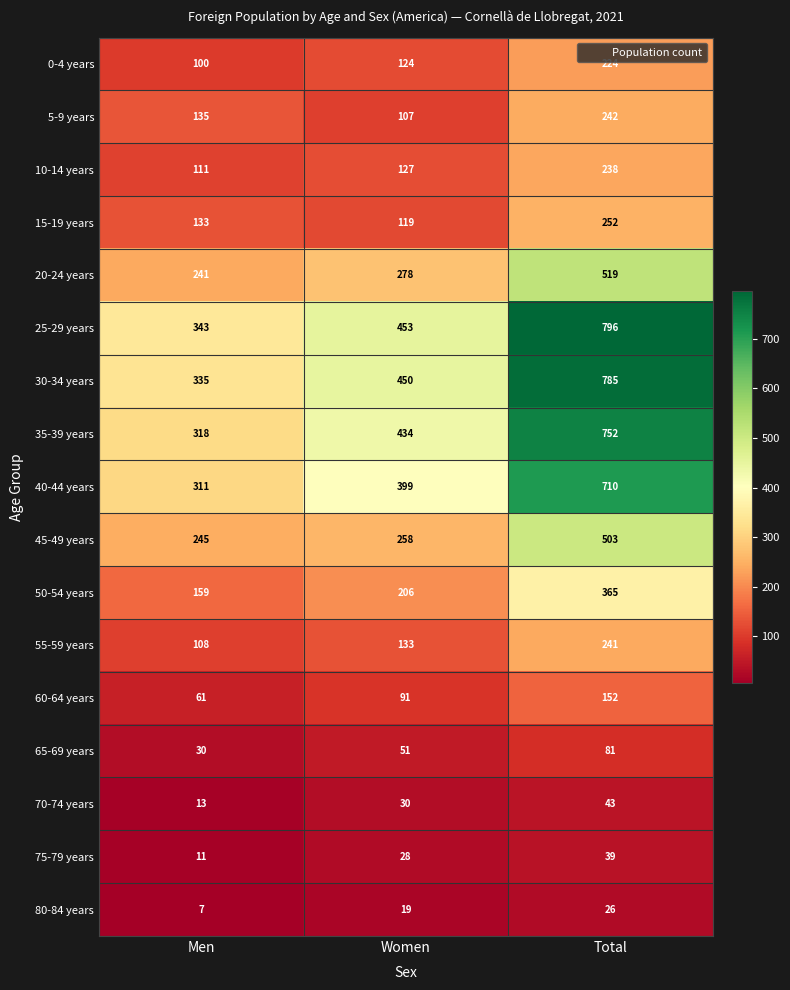

How many values in the 25-29 years series are below 453?

1